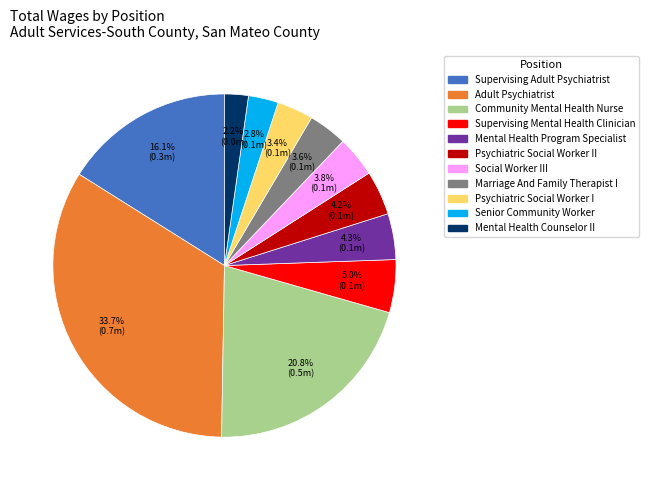

To the nearest percent, what is the difference between the Mental Health Program Specialist and Marriage And Family Therapist I slice percentages?

1%